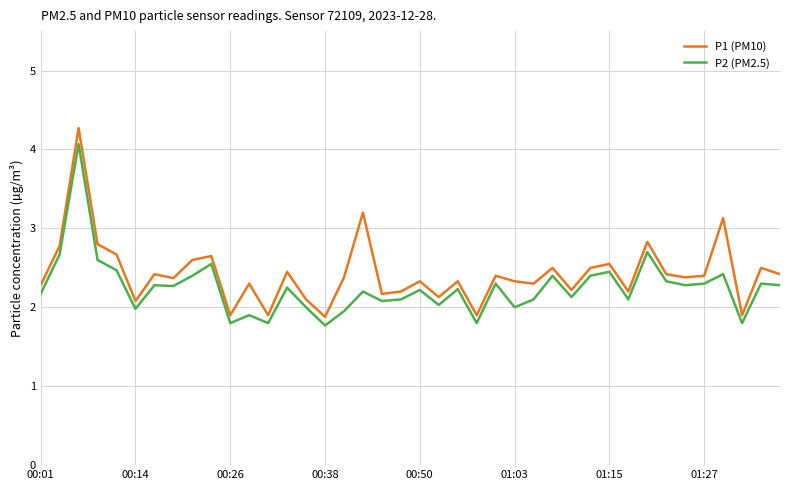

Count the number of categories in the chart.

40